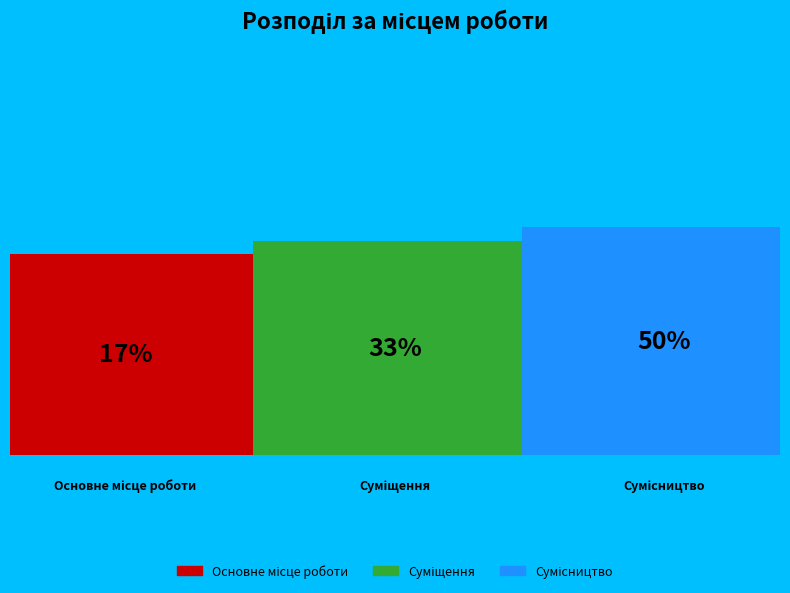

What percentage is the Основне місце роботи slice, to the nearest percent?

17%